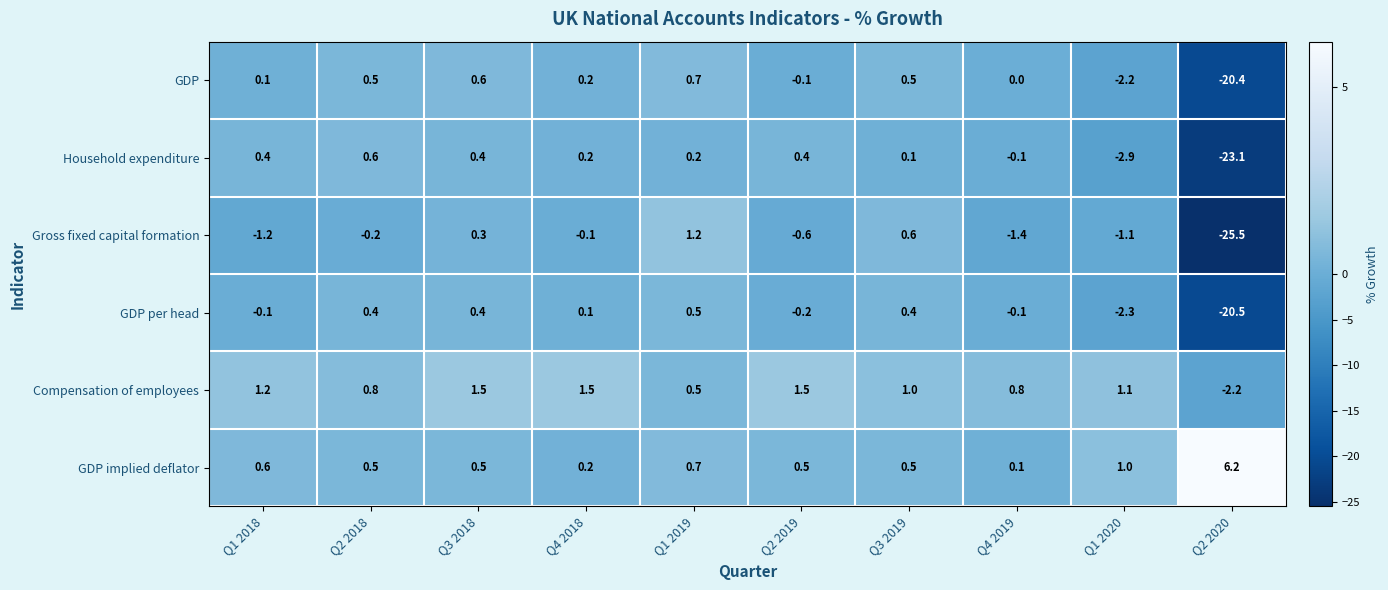

What is the difference between the maximum and minimum values in the GDP series?

21.1